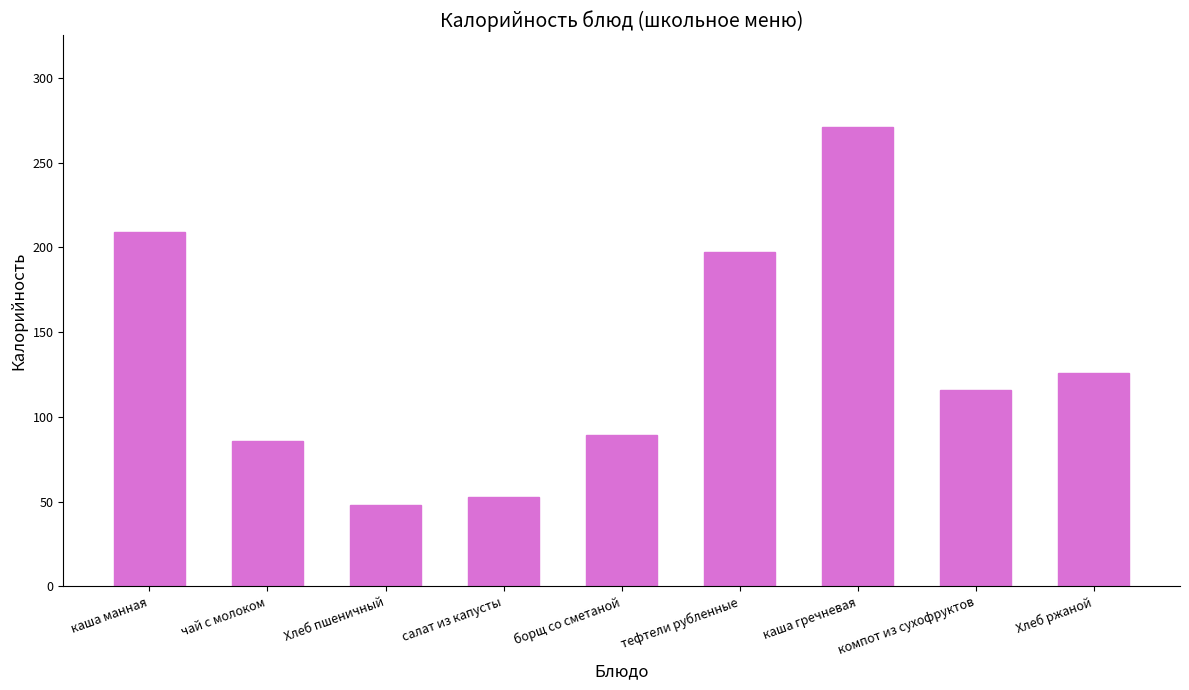

Between каша гречневая and салат из капусты, which is larger?

каша гречневая